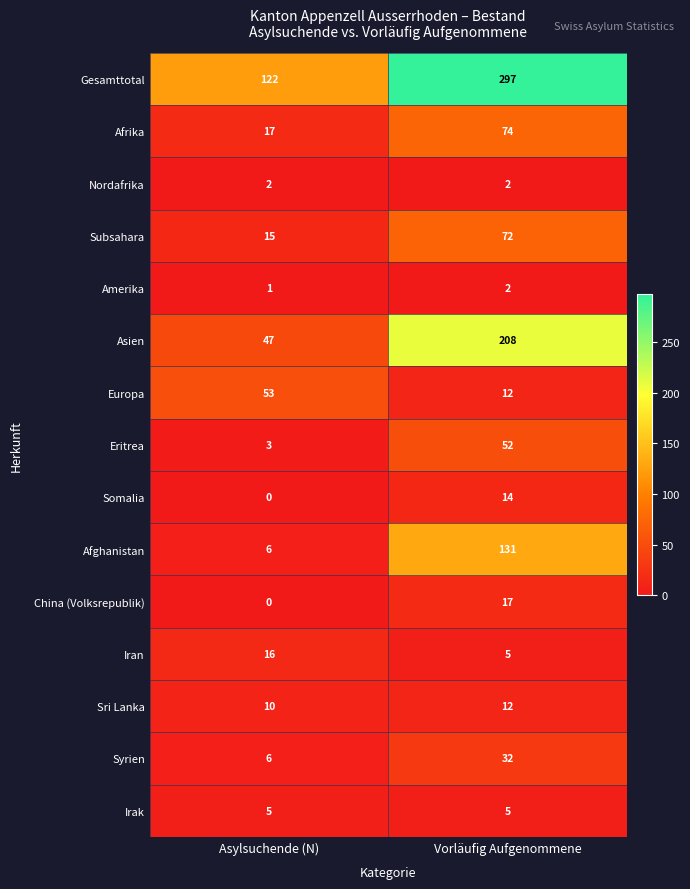

What is the sum of all Eritrea values?

55